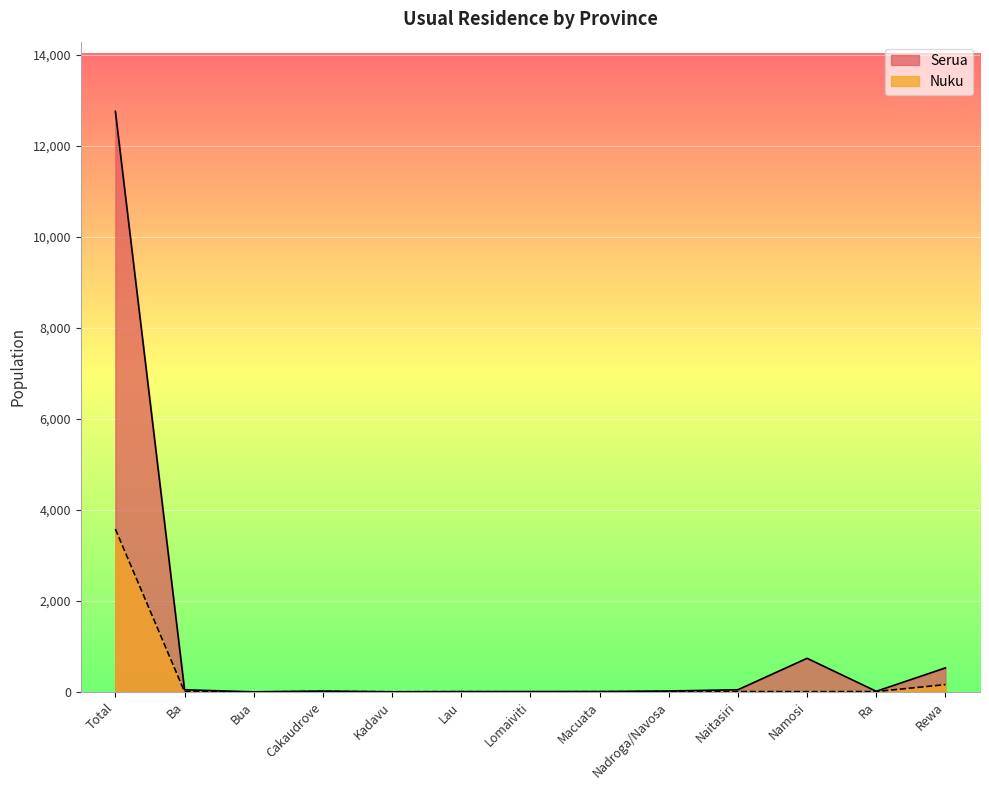

True or false: Serua has a value of 0 at Bua.

False